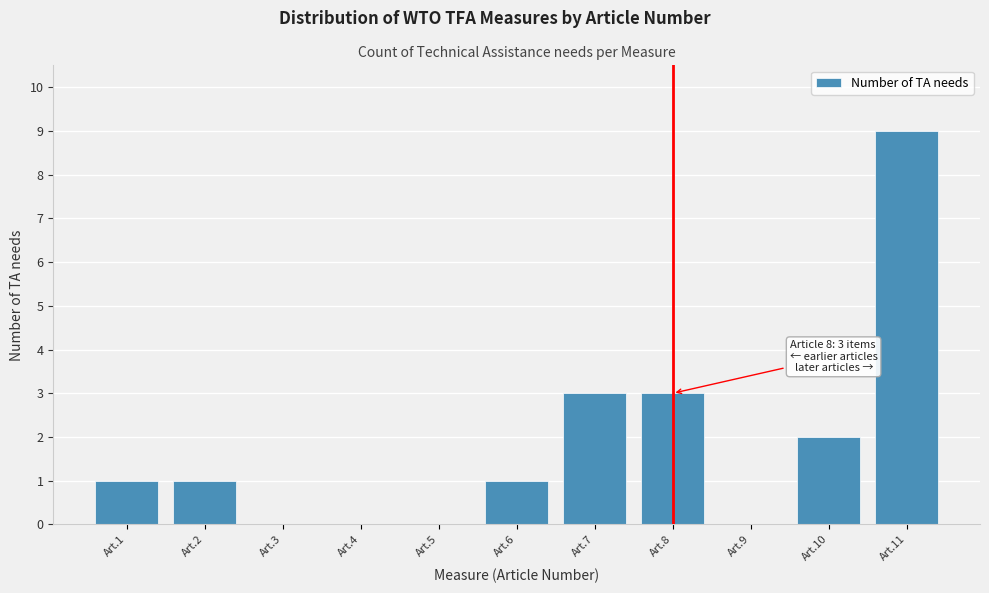

Reading left to right, list all the values displayed in this chart.

Art.1=1	Art.2=1	Art.3=0	Art.4=0	Art.5=0	Art.6=1	Art.7=3	Art.8=3	Art.9=0	Art.10=2	Art.11=9